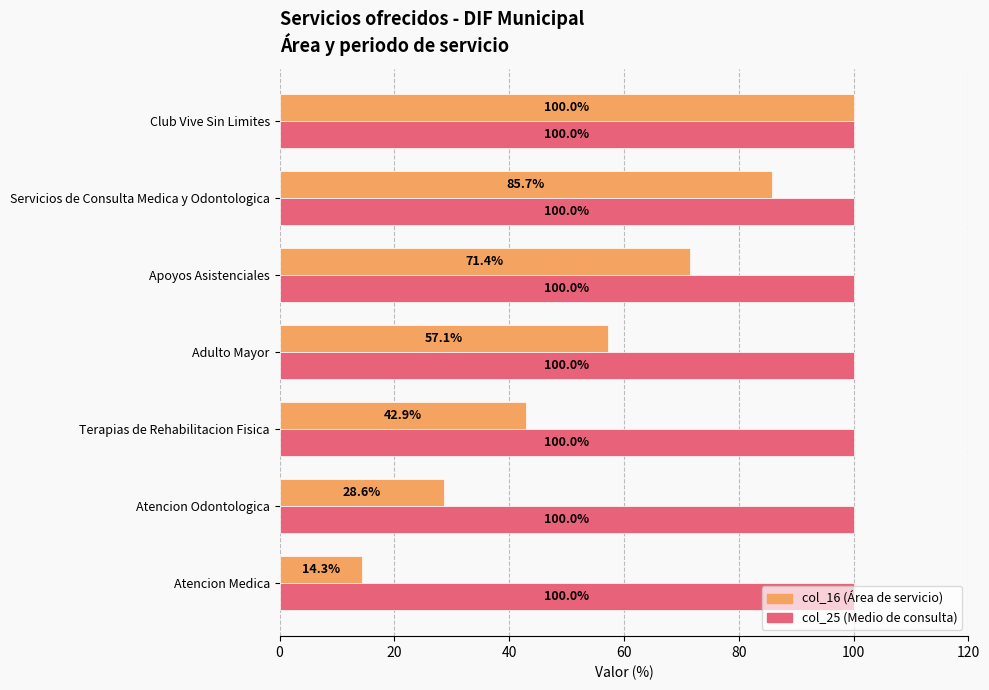

At which category is the sum across all series the highest?

Club Vive Sin Limites